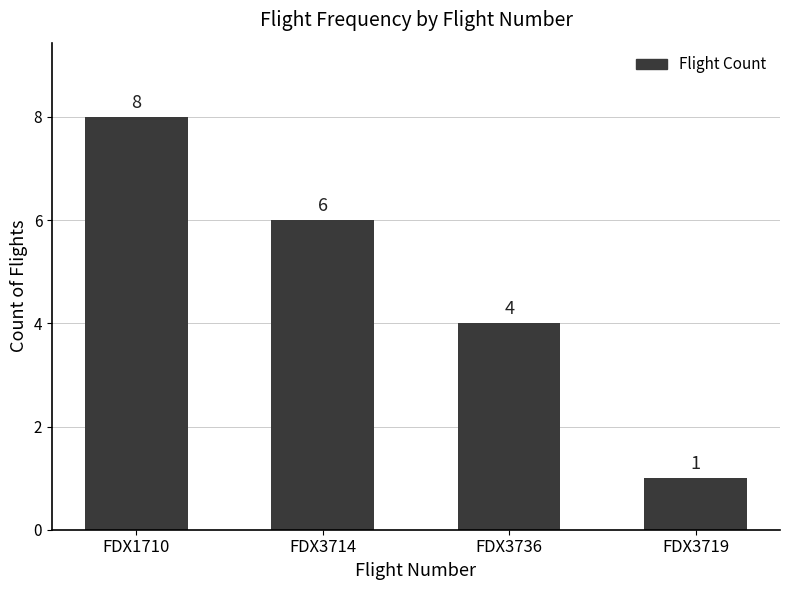

What is the sum of all values?

19